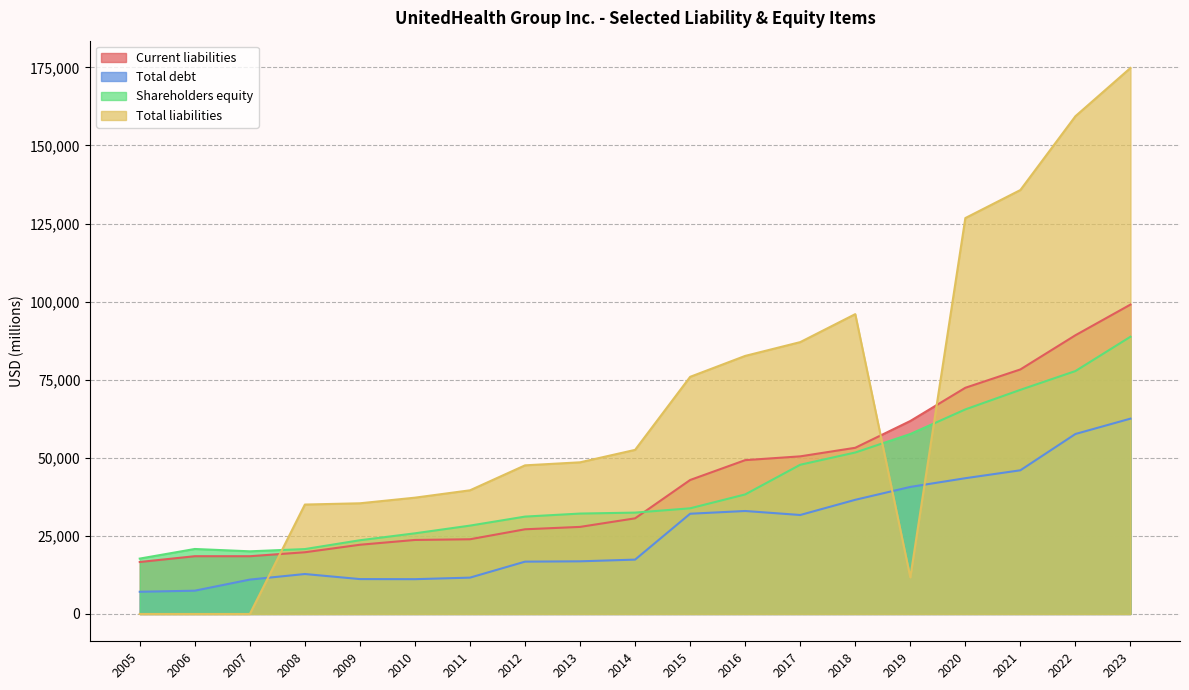

At which category is the sum across all series the highest?

2023